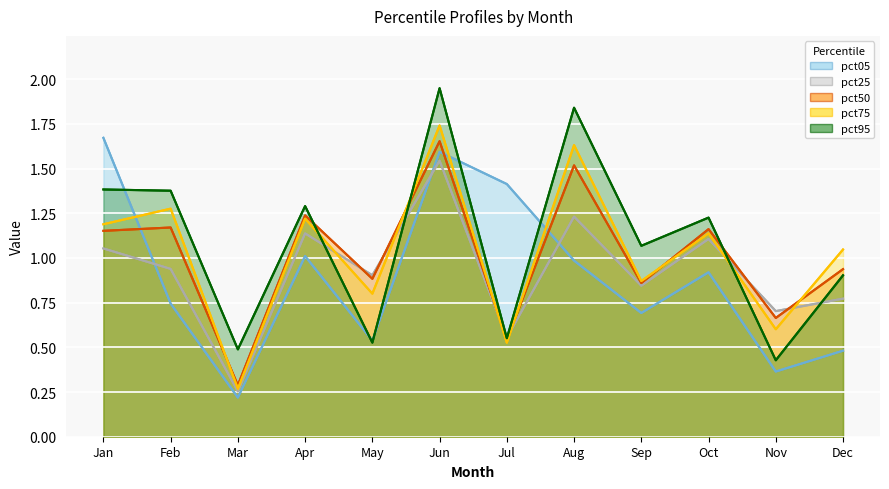

At how many categories does at least one series exceed 0?

12